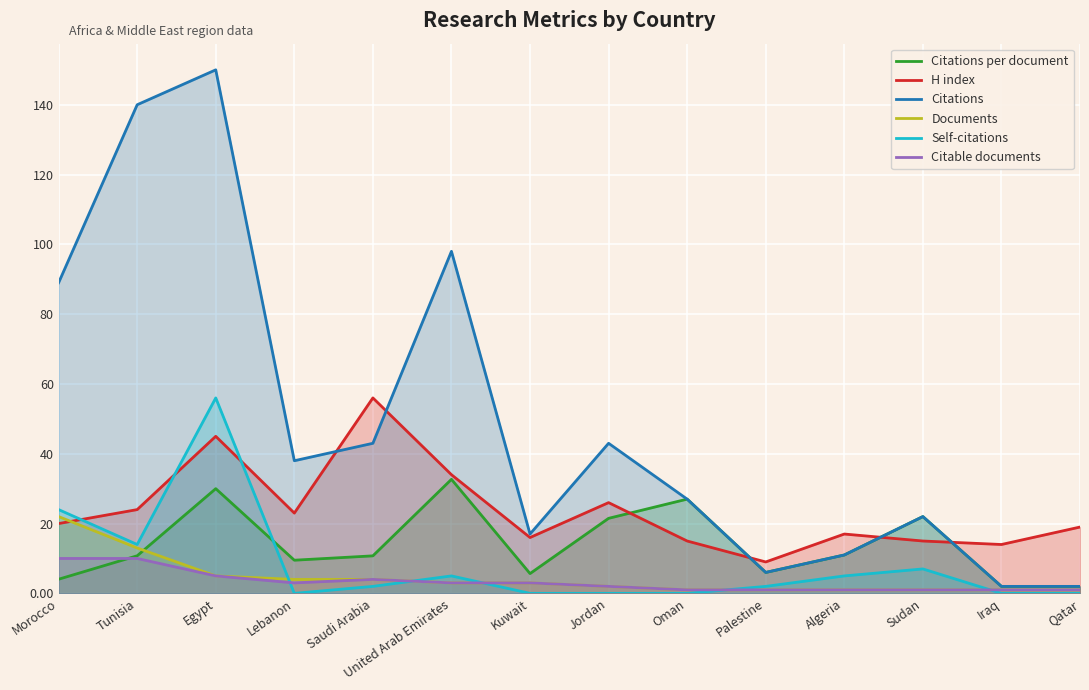

True or false: Citations and Self-citations cross at least once.

False